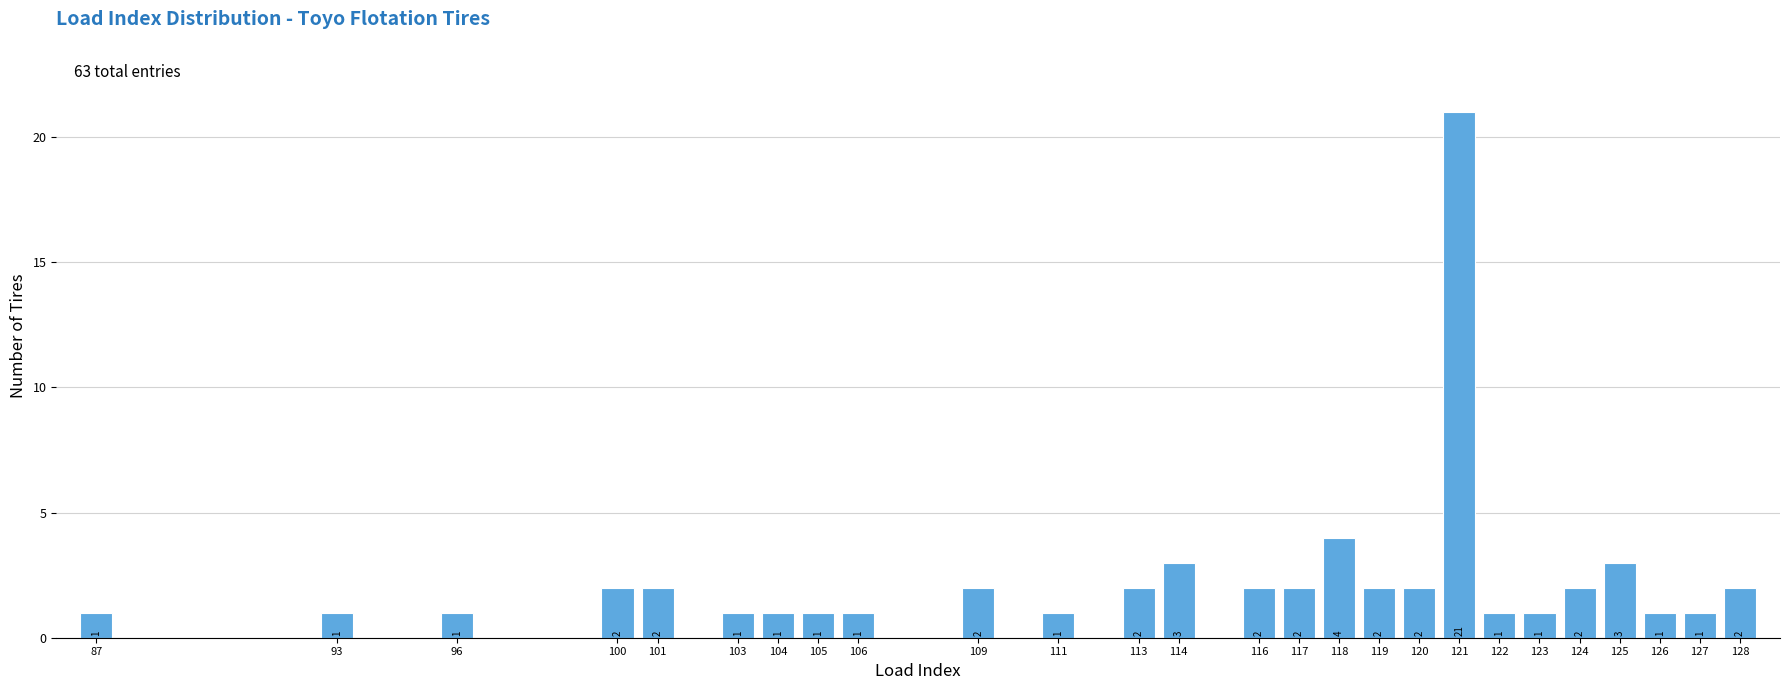

Reading left to right, what are all the values shown in this chart?

87=1	93=1	96=1	100=2	101=2	103=1	104=1	105=1	106=1	109=2	111=1	113=2	114=3	116=2	117=2	118=4	119=2	120=2	121=21	122=1	123=1	124=2	125=3	126=1	127=1	128=2